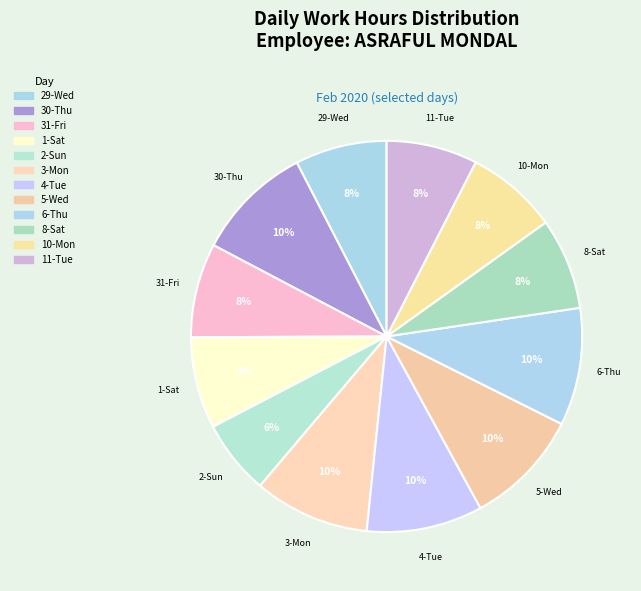

Does any single category account for the majority?

No